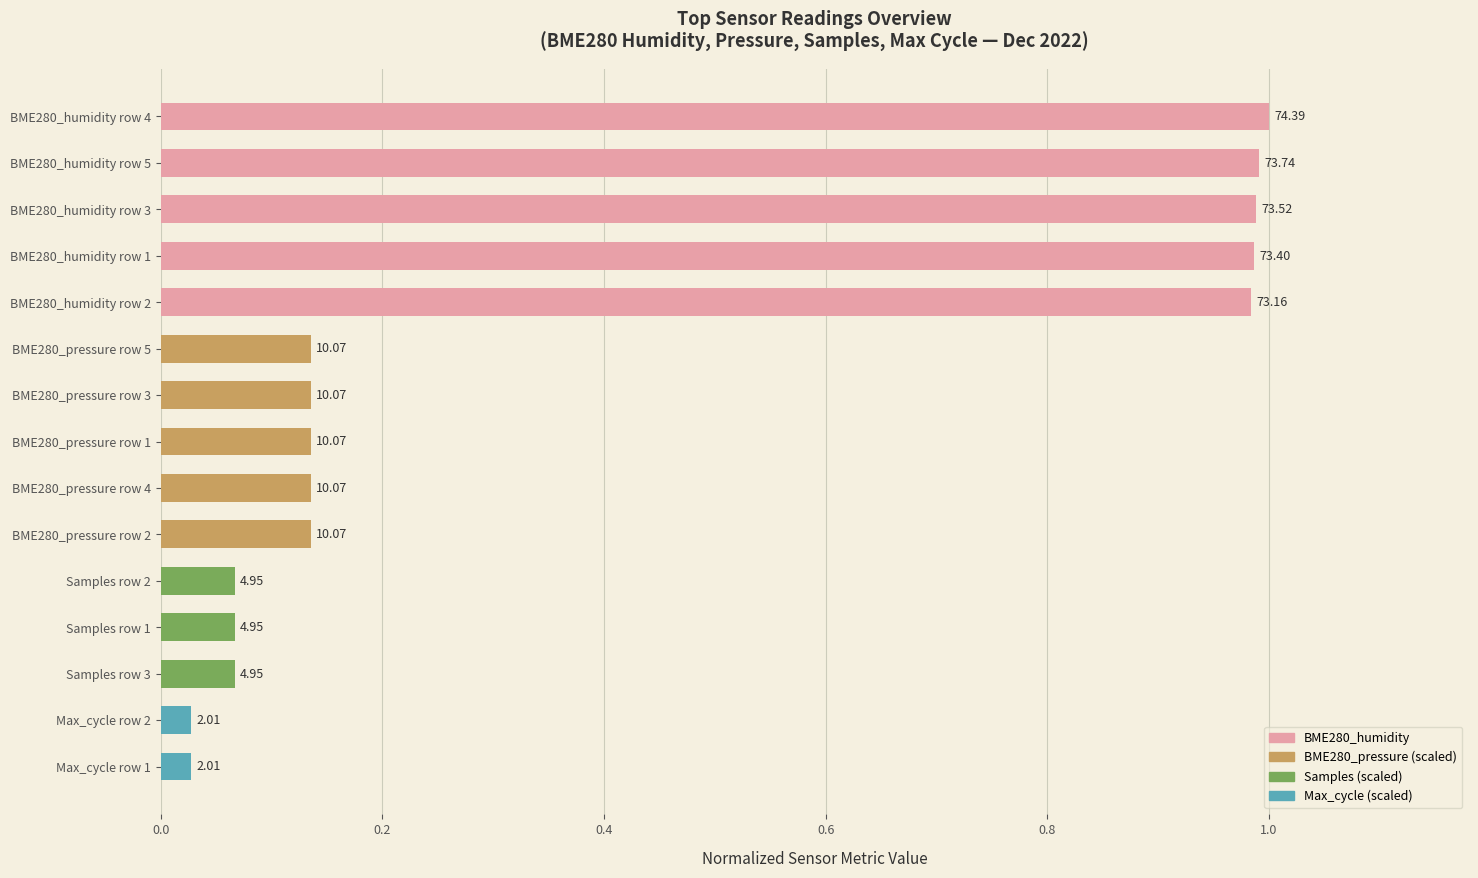

Does the chart contain any negative values?

No